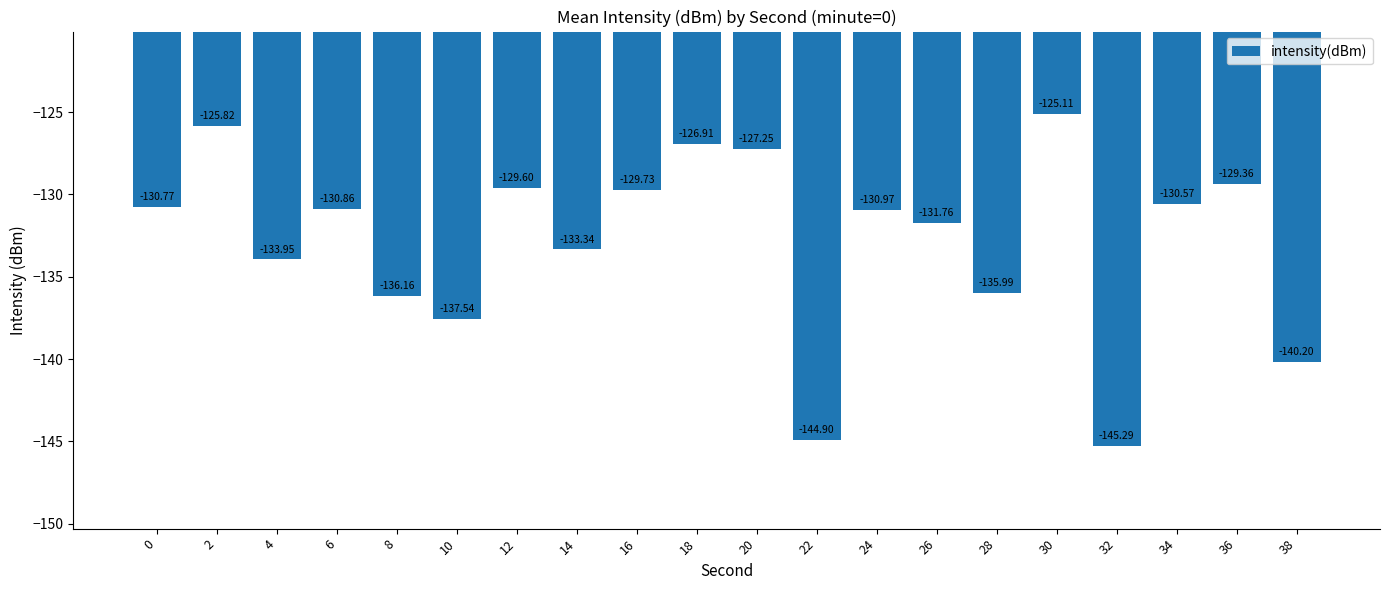

List the labels in order of value, smallest first.

32, 22, 38, 10, 8, 28, 4, 14, 26, 24, 6, 0, 34, 16, 12, 36, 20, 18, 2, 30